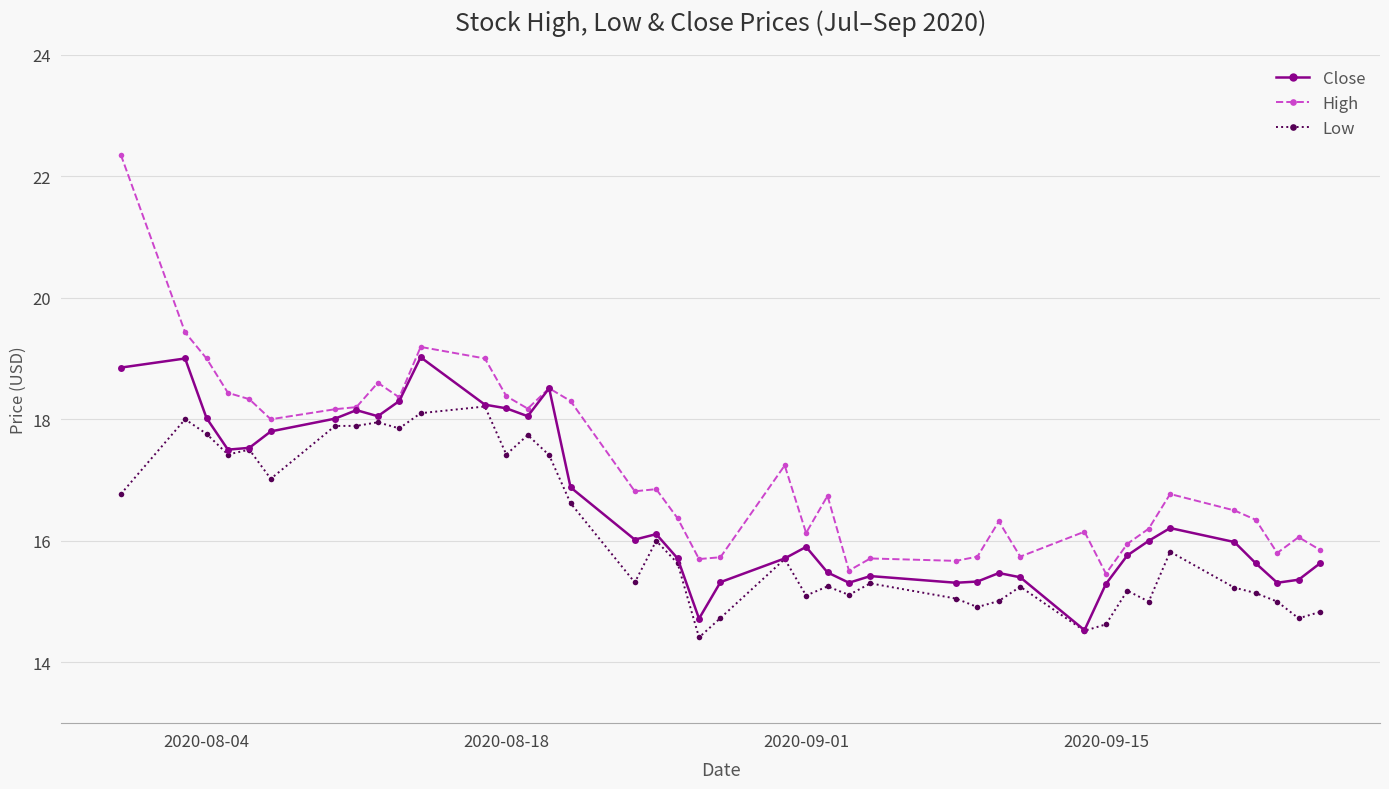

Which series has the largest total across all categories?

High